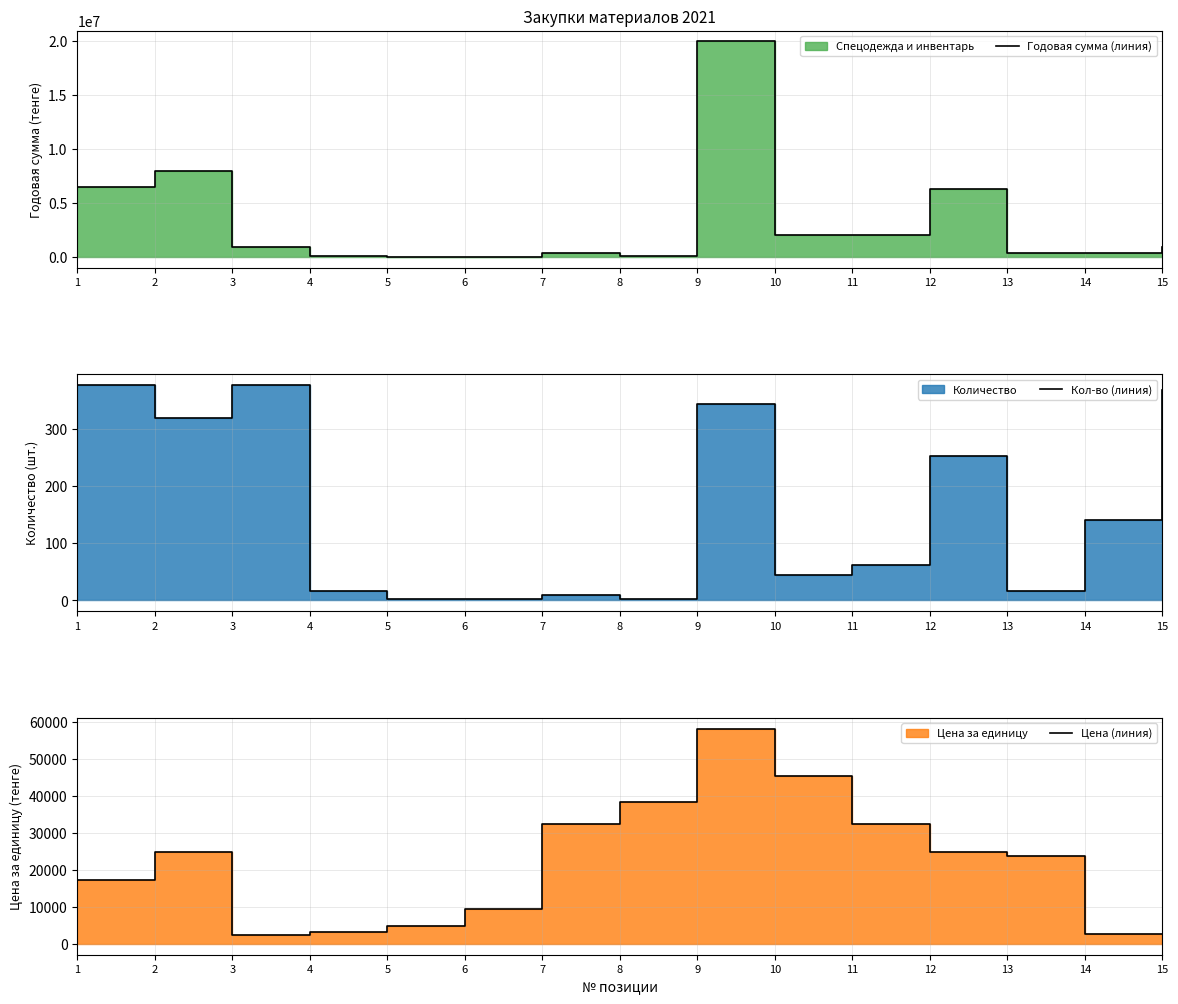

Is it true that Цена (линия) equals 38410.9 at 8?

True